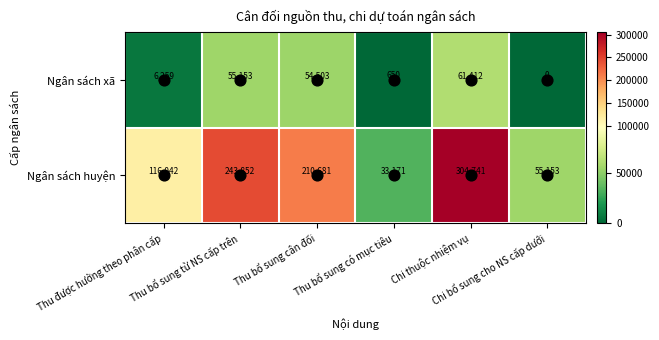

How many values in the Ngân sách xã series are below 54503?

3